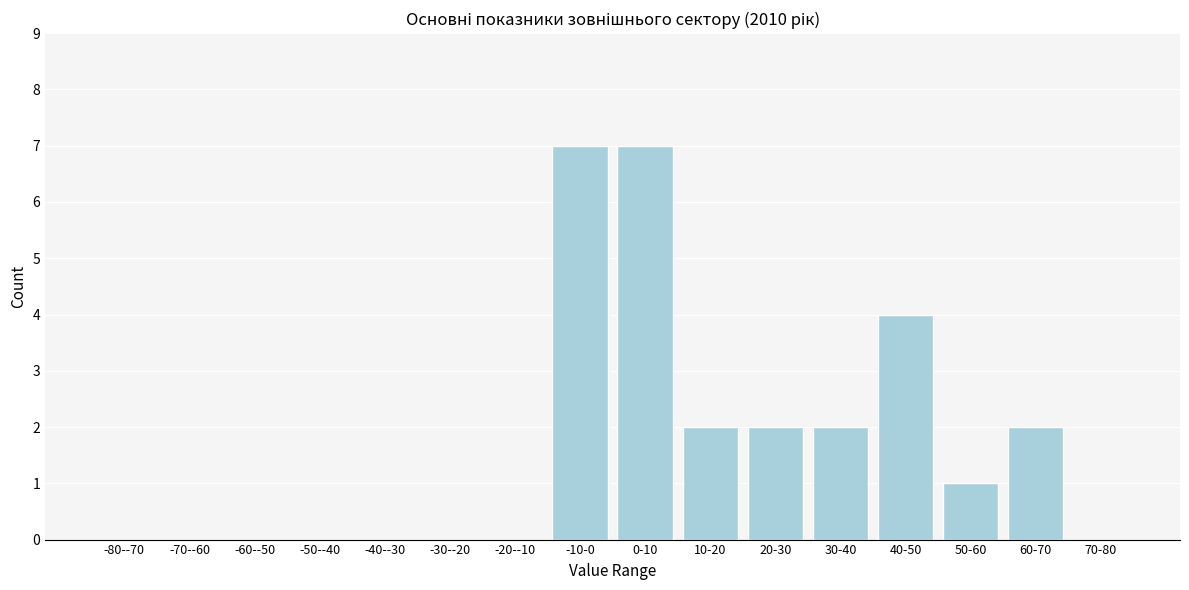

Reading left to right, what are all the values shown in this chart?

-80--70=0	-70--60=0	-60--50=0	-50--40=0	-40--30=0	-30--20=0	-20--10=0	-10-0=7	0-10=7	10-20=2	20-30=2	30-40=2	40-50=4	50-60=1	60-70=2	70-80=0